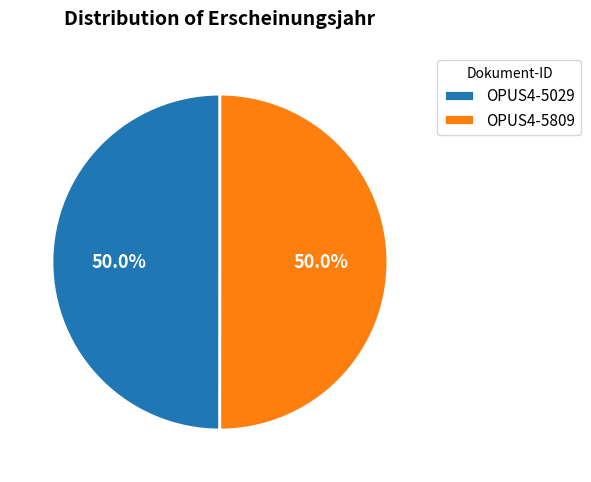

Approximately how many times larger is the value at OPUS4-5809 compared to OPUS4-5029?

1.0